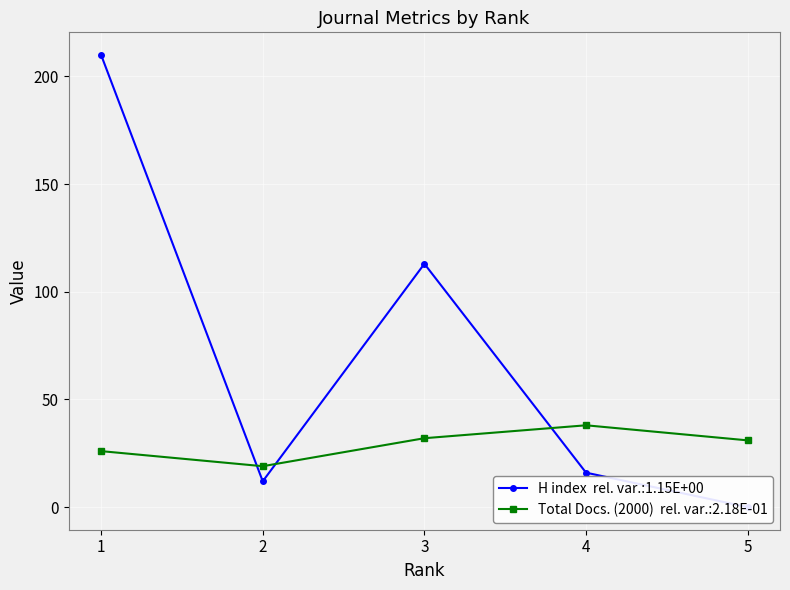

What is the value of the H index point at the 2nd from the left?

12